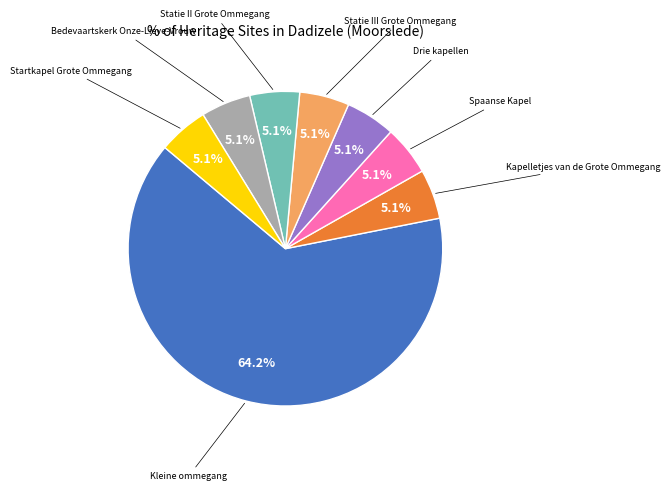

Is there a majority slice in this chart?

Yes